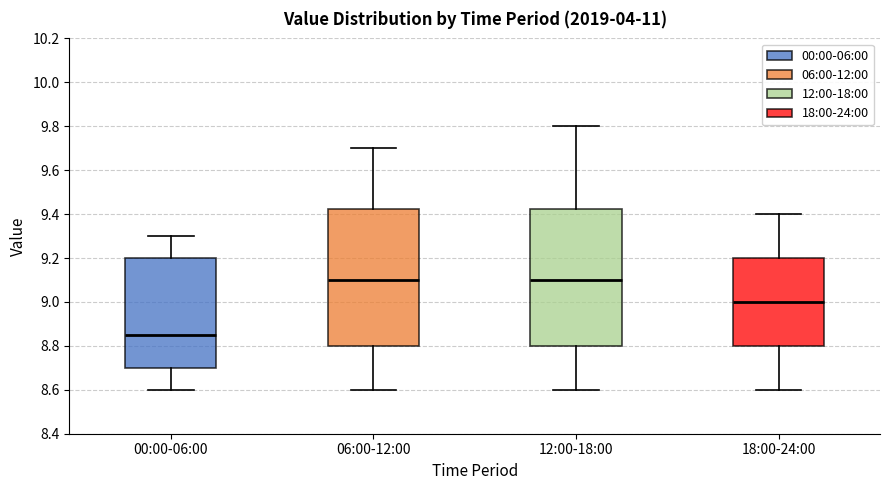

Reading left to right, read every box against the y-axis: the position of its median line, the range the box covers, and the ends of its whiskers. The values are not printed on the chart, so give them approximately, as read against the axis.

00:00-06:00: median 8.86, box 8.70 to 9.20, whiskers 8.60 to 9.30
06:00-12:00: median 9.10, box 8.80 to 9.42, whiskers 8.60 to 9.70
12:00-18:00: median 9.10, box 8.80 to 9.42, whiskers 8.60 to 9.80
18:00-24:00: median 9.00, box 8.80 to 9.20, whiskers 8.60 to 9.40